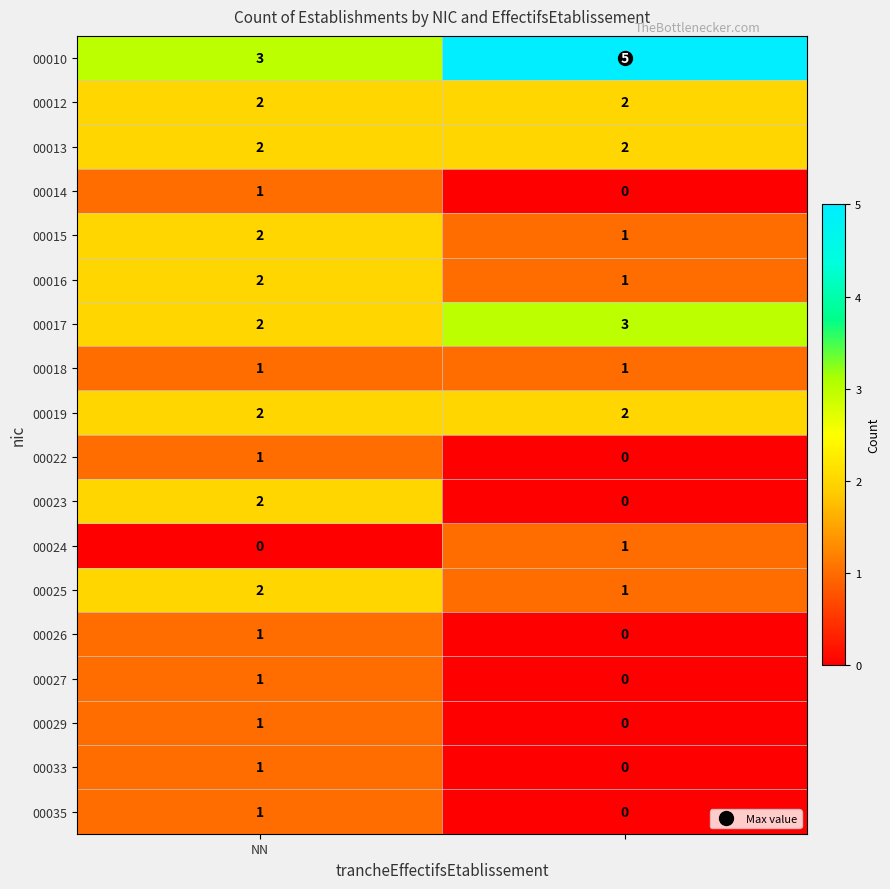

Which series has the largest total across all categories?

00010